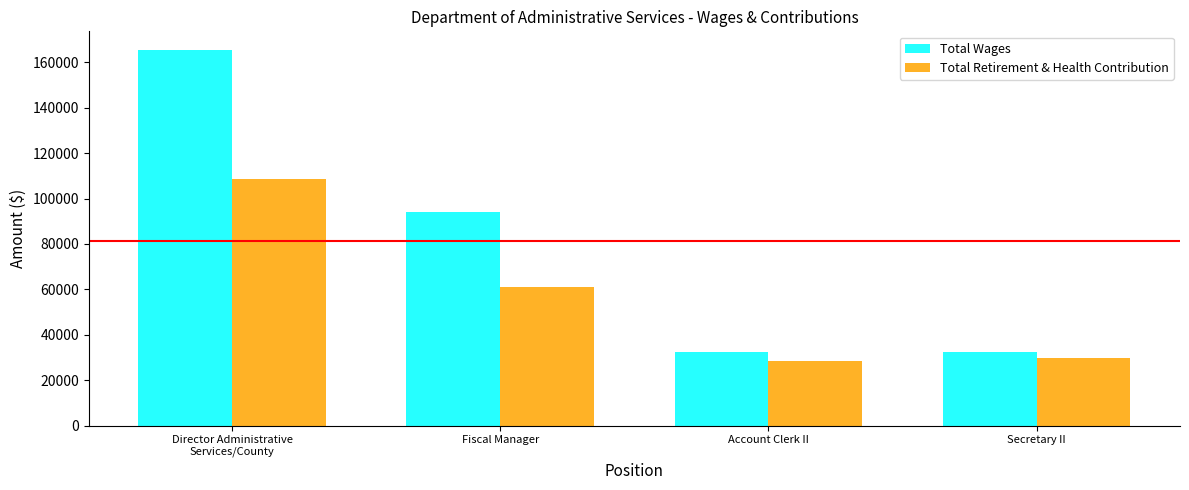

How many values in the Total Retirement & Health Contribution series are below 60851?

2